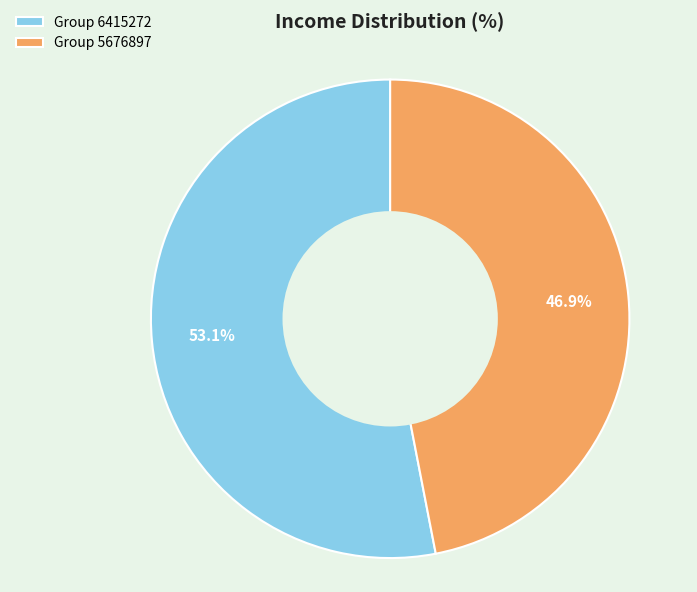

Rank the categories by value from lowest to highest.

Group 5676897, Group 6415272